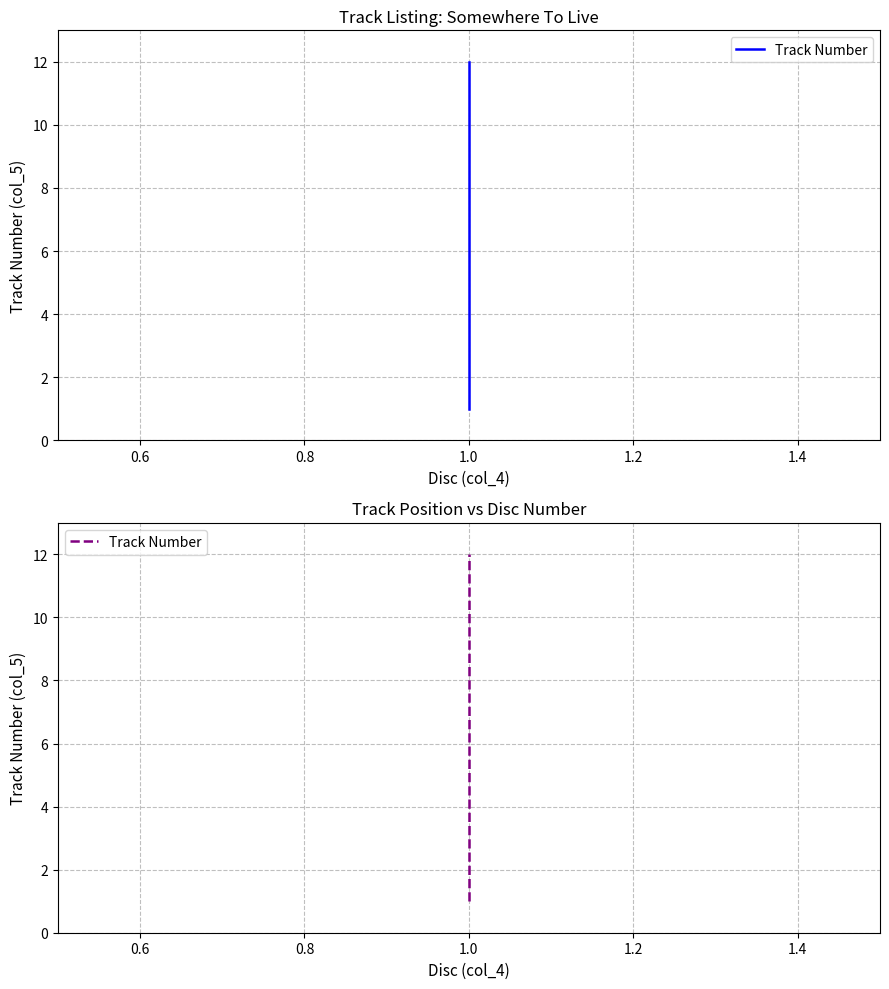

What is the maximum value shown in the chart?

12